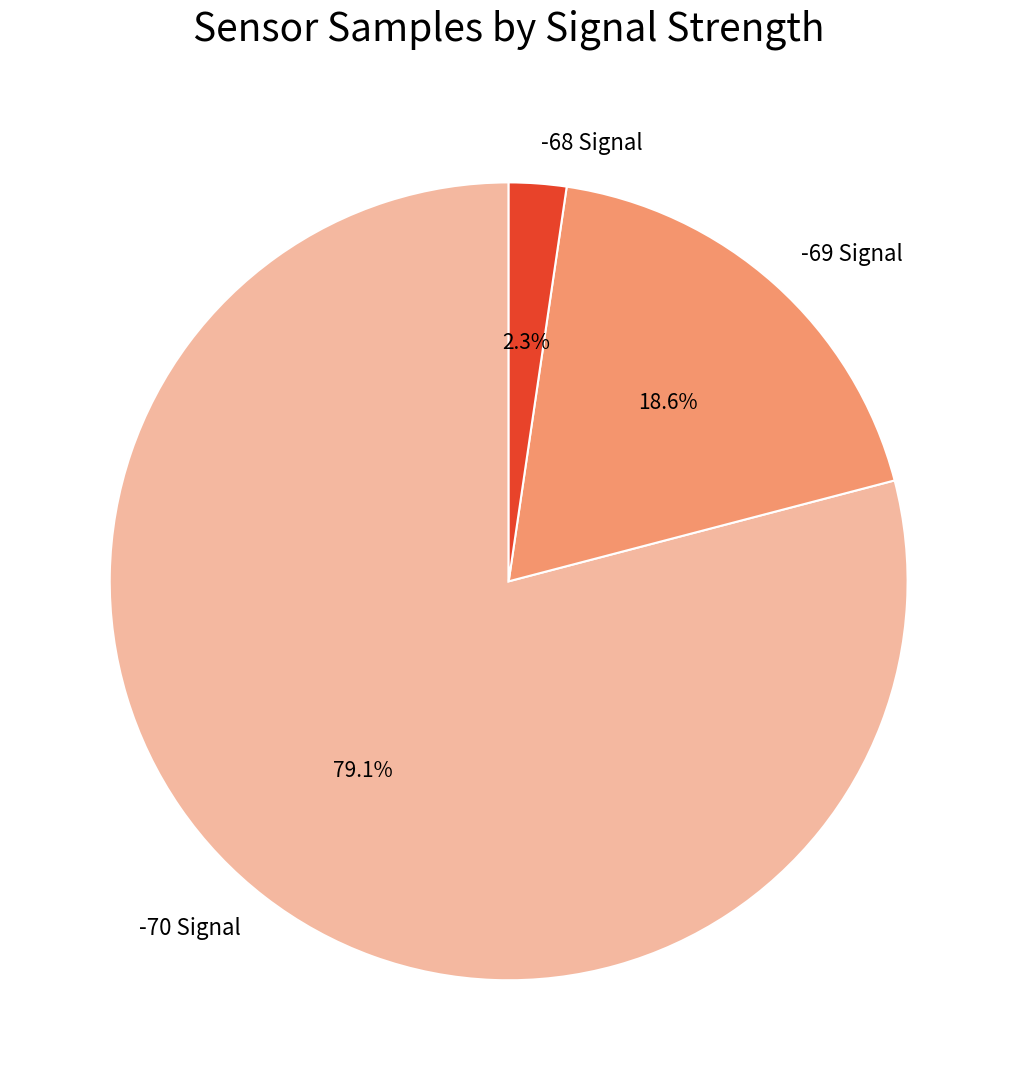

Which has a higher value, -69 Signal or -68 Signal?

-69 Signal